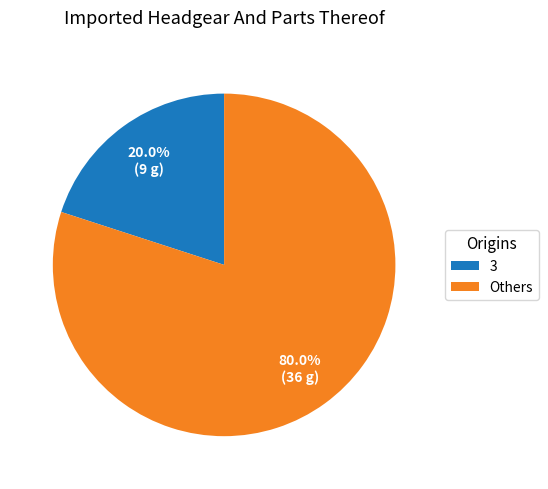

Rank the categories by value from highest to lowest.

Others, 3